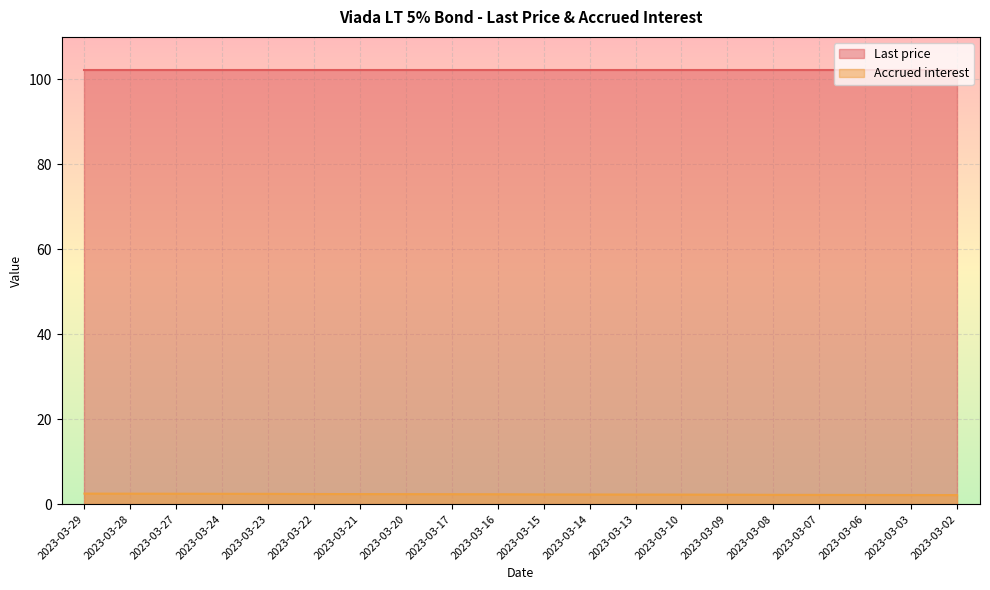

True or false: Last price and Accrued interest cross at least once.

False